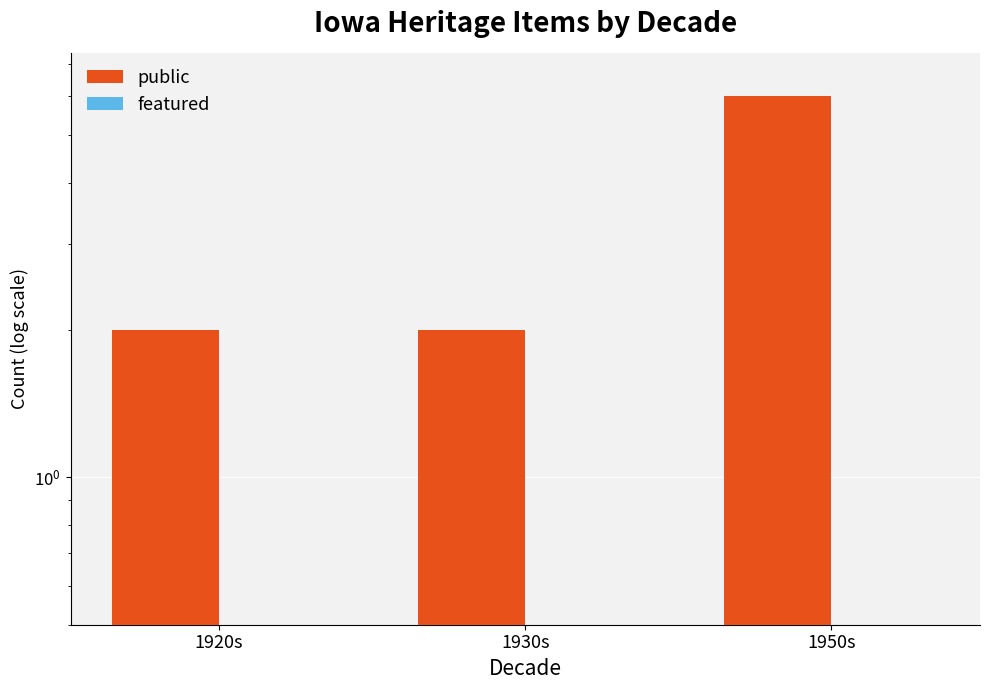

List the series in order of their peak value, lowest first.

featured, public